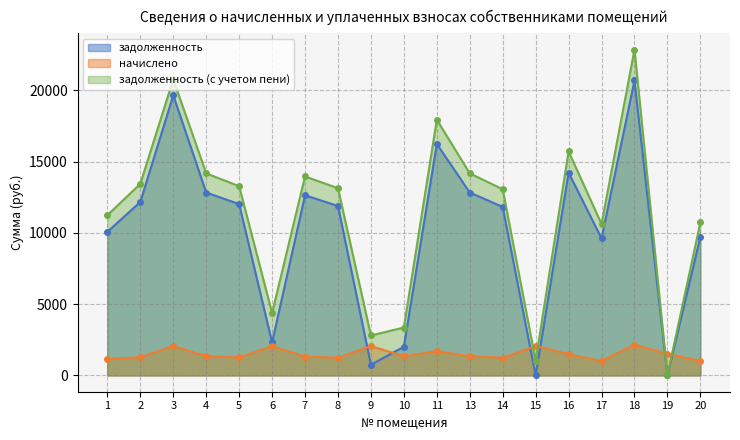

At which category does начислено reach its first local valley?

5